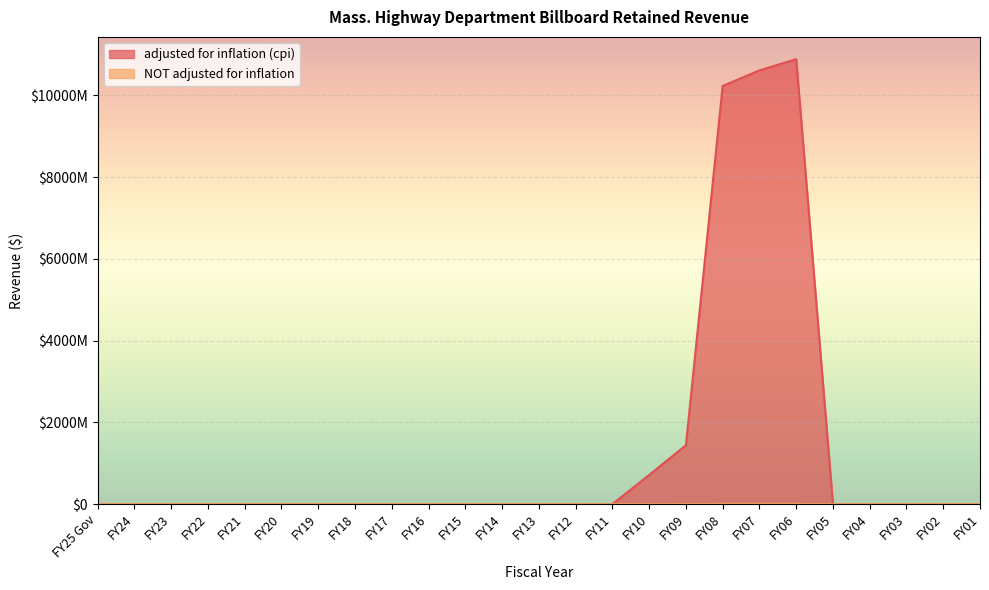

Is it true that NOT adjusted for inflation equals 0 at FY16?

True